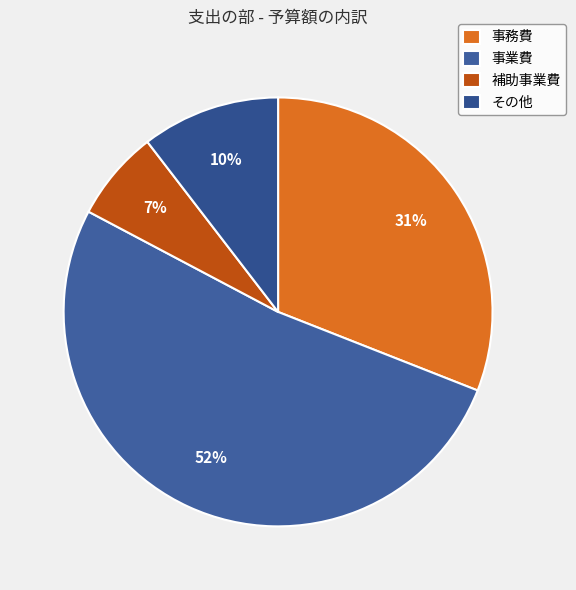

Does 事業費 represent more than half of the total?

Yes